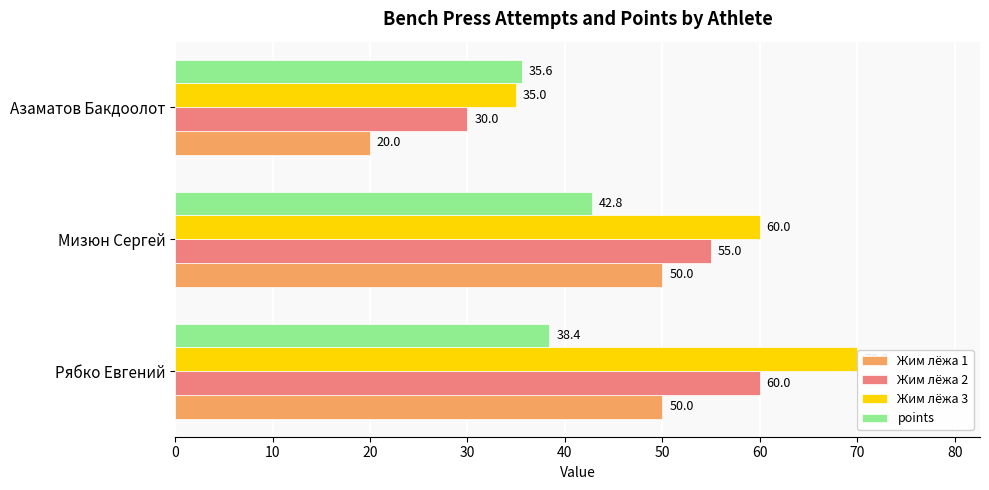

What is the sum of all Жим лёжа 2 values?

145.0